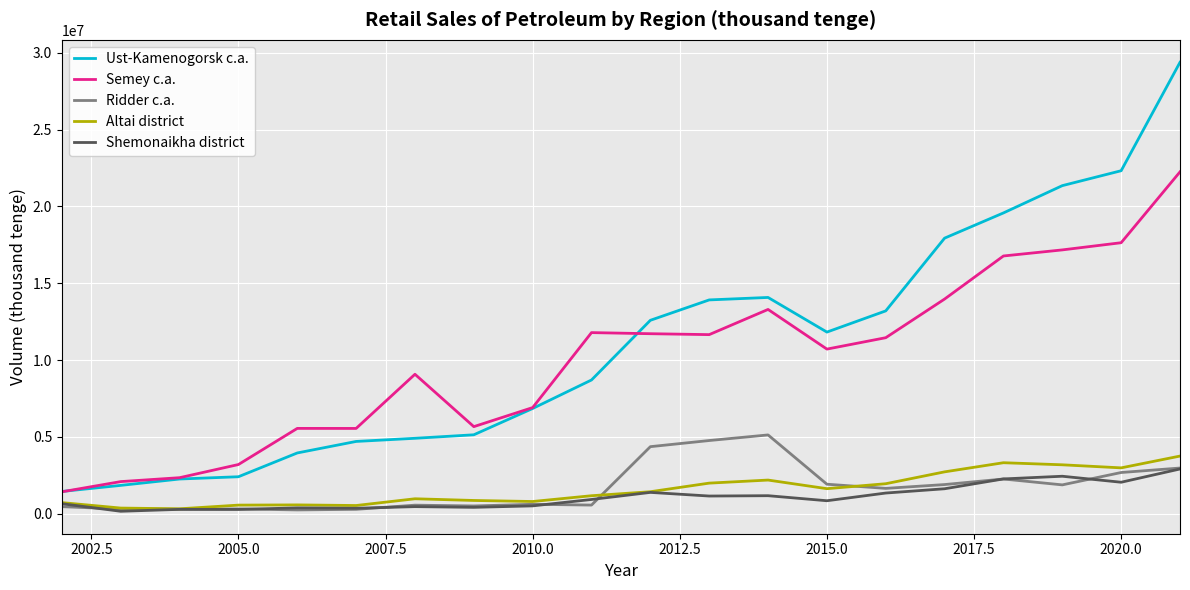

Which series has the widest spread of values?

Ust-Kamenogorsk c.a.